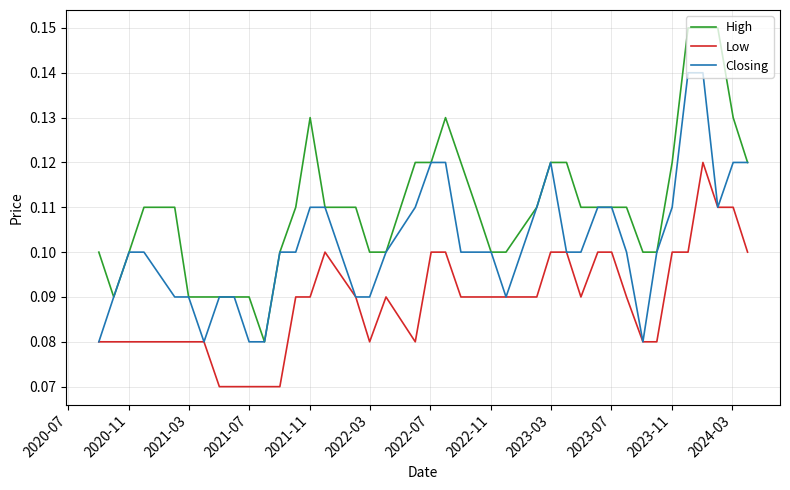

At how many categories does at least one series exceed 0?

40